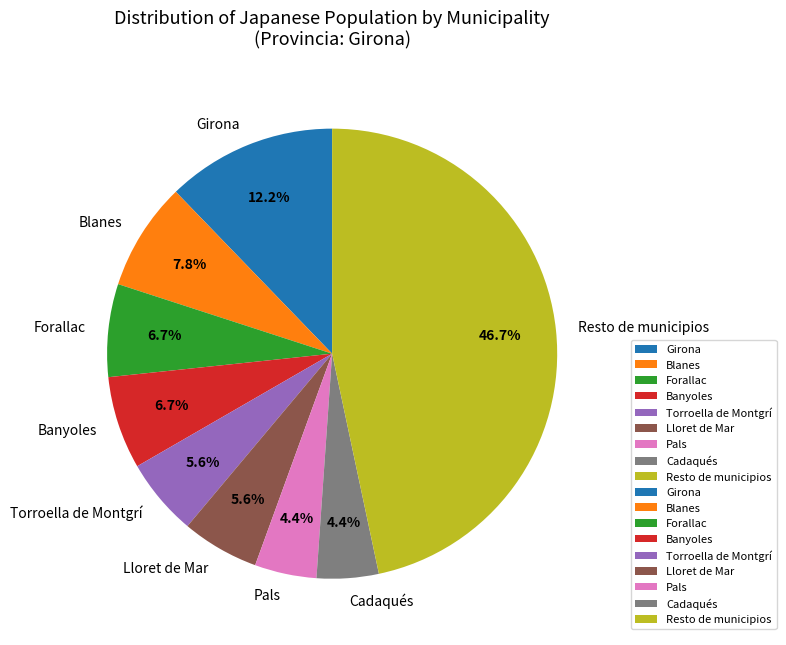

Is there any slice that represents more than half of the pie?

No